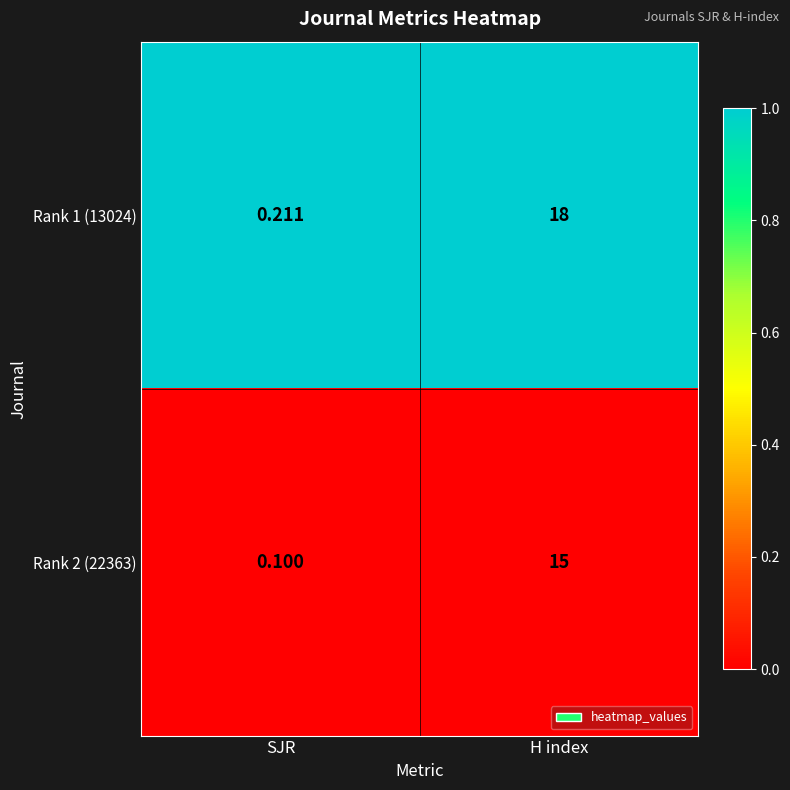

Which series has the largest total across all categories?

Rank 1 (13024)